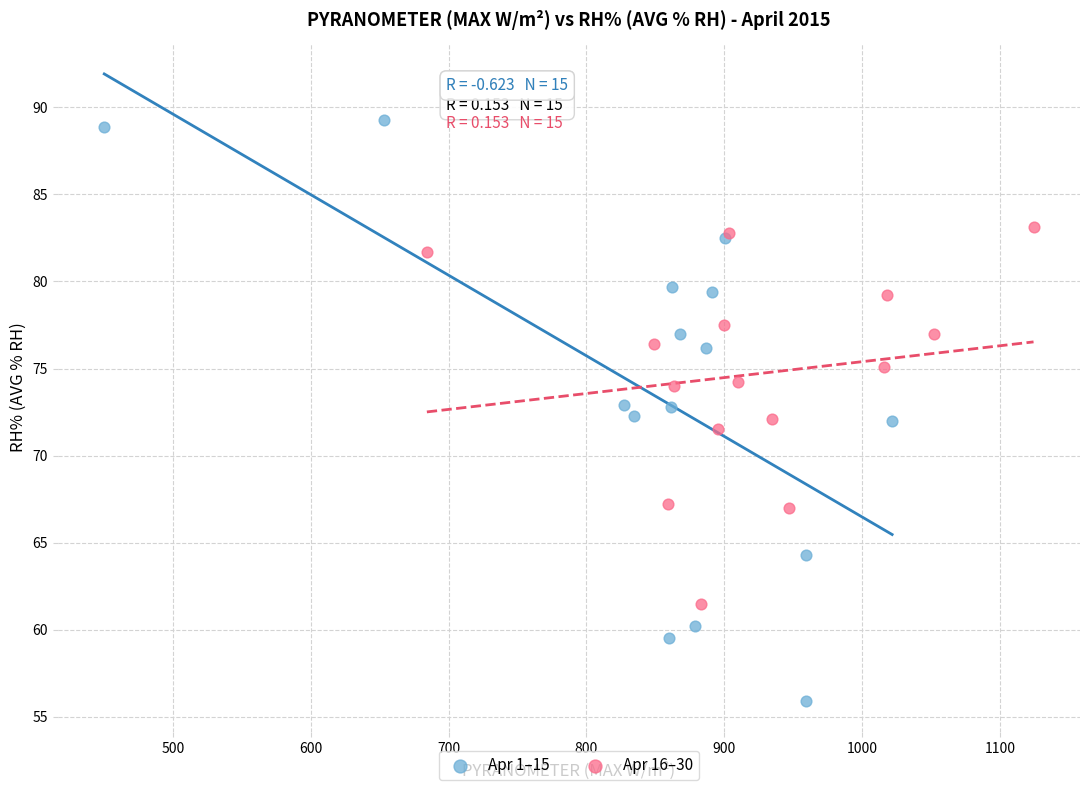

Which series reaches the maximum Y coordinate?

Apr 1–15